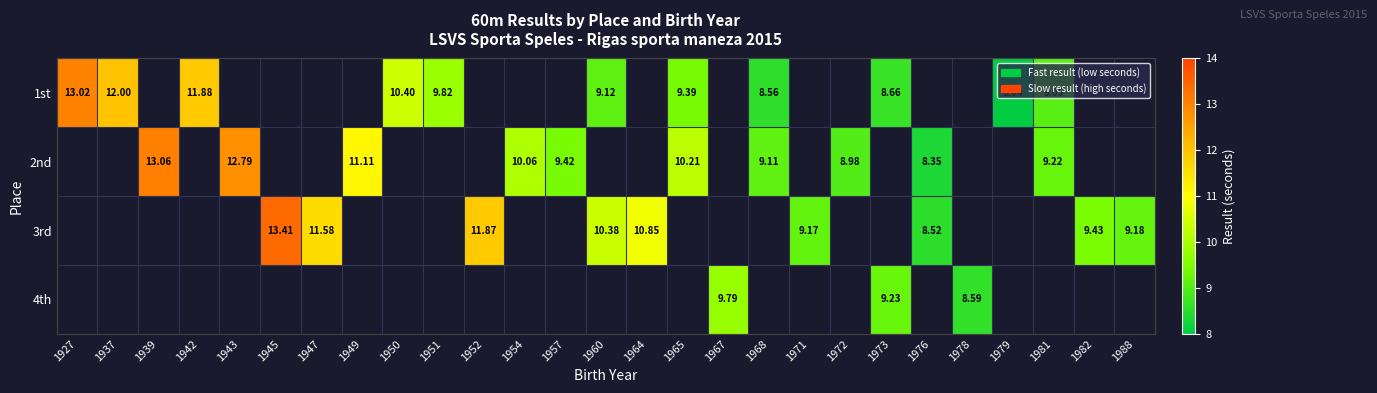

What is the minimum value shown in the chart?

8.0